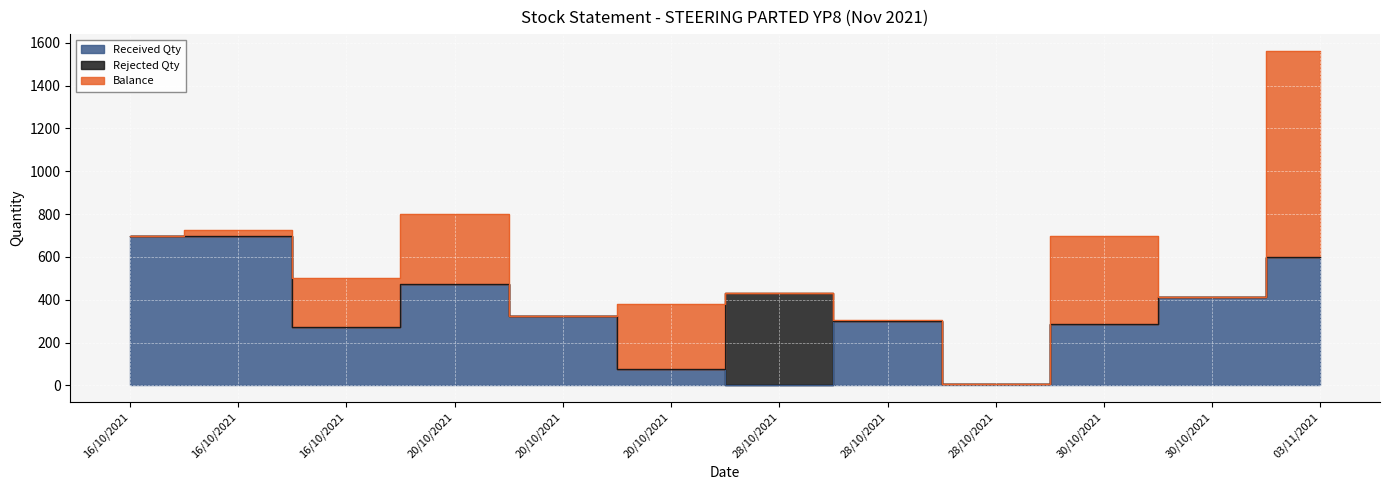

At which category does Received Qty reach its first local peak?

20/10/2021